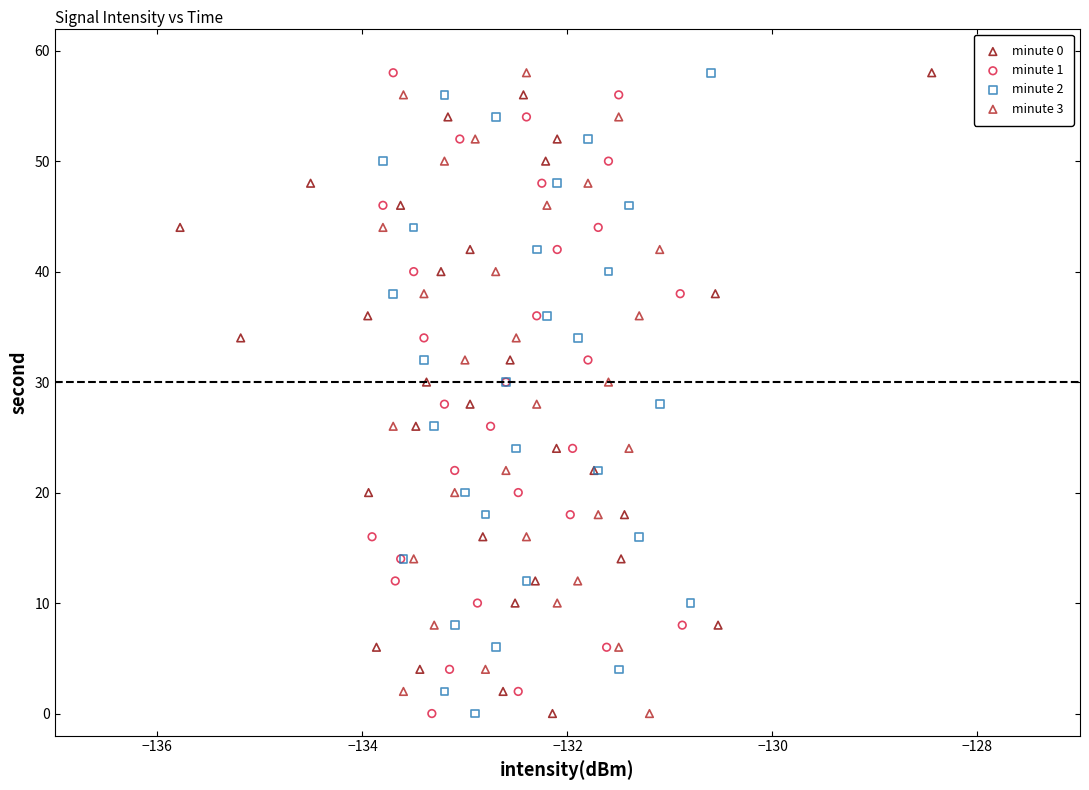

What are all the series names shown in the legend?

minute 0, minute 1, minute 2, minute 3